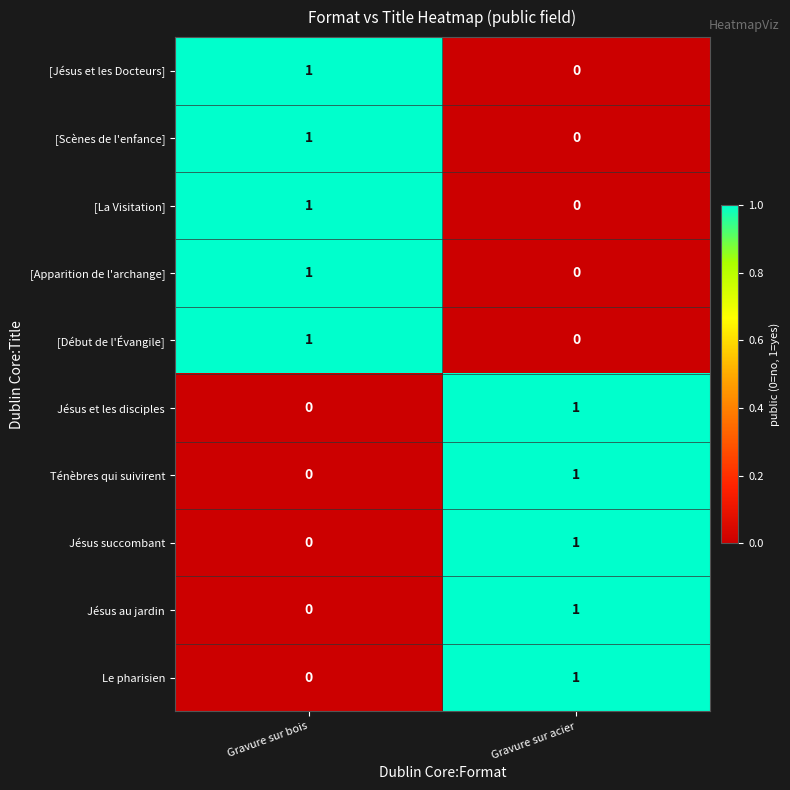

Rank the categories by Jésus au jardin value from lowest to highest.

Gravure sur bois, Gravure sur acier